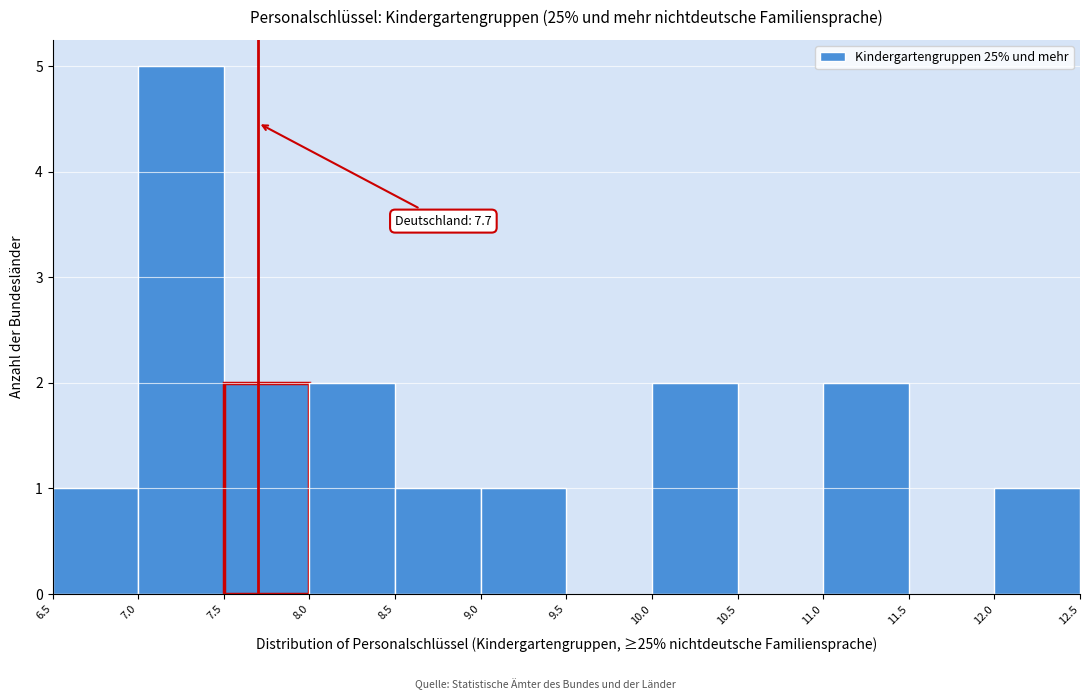

Which range on the x-axis has the tallest bar?

7.0 to 7.5